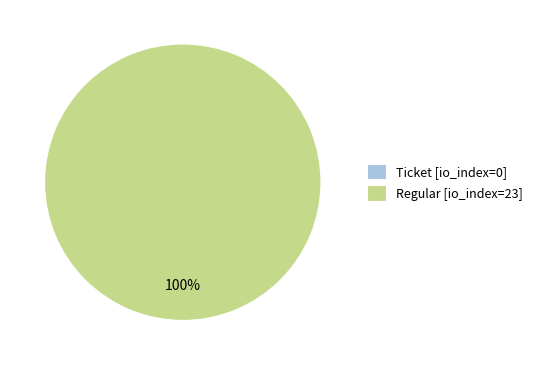

To the nearest percent, what portion does Regular (io_index=23) represent?

100%